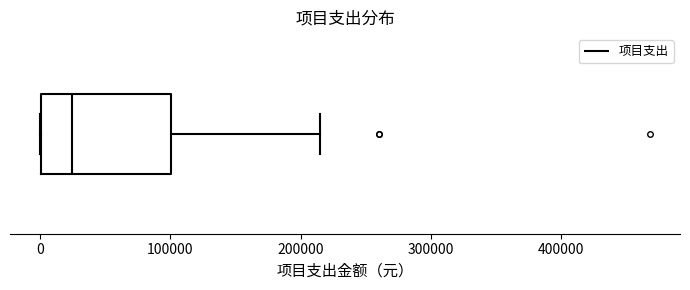

Transcribe this box plot: give where the median line is, the range the box spans, and where the two whiskers end, as read against the x-axis. The values are not printed on the chart, so give them approximately, as read against the axis.

median 20000, box 0 to 100000, whiskers 0 to 210000